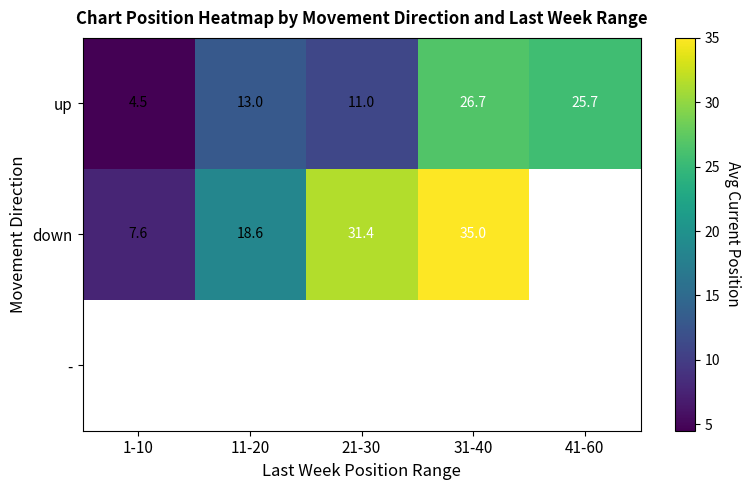

What is the sum of all up values?

80.9